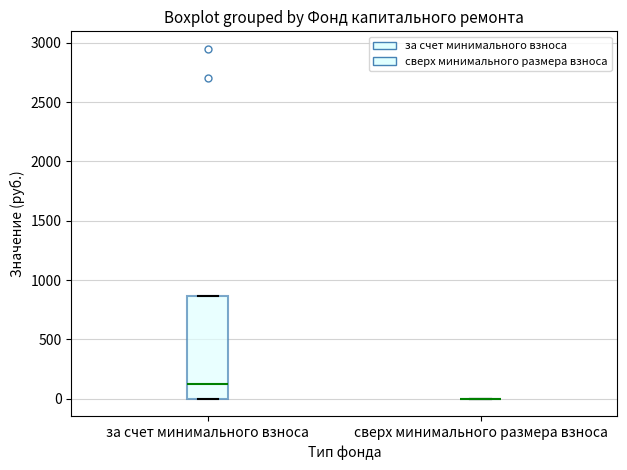

Reading left to right, read every box against the y-axis: the position of its median line, the range the box covers, and the ends of its whiskers. The values are not printed on the chart, so give them approximately, as read against the axis.

за счет минимального взноса: median 100, box 0 to 850, whiskers 0 to 850
сверх минимального размера взноса: box collapsed to a line at 0, whiskers 0 to 0